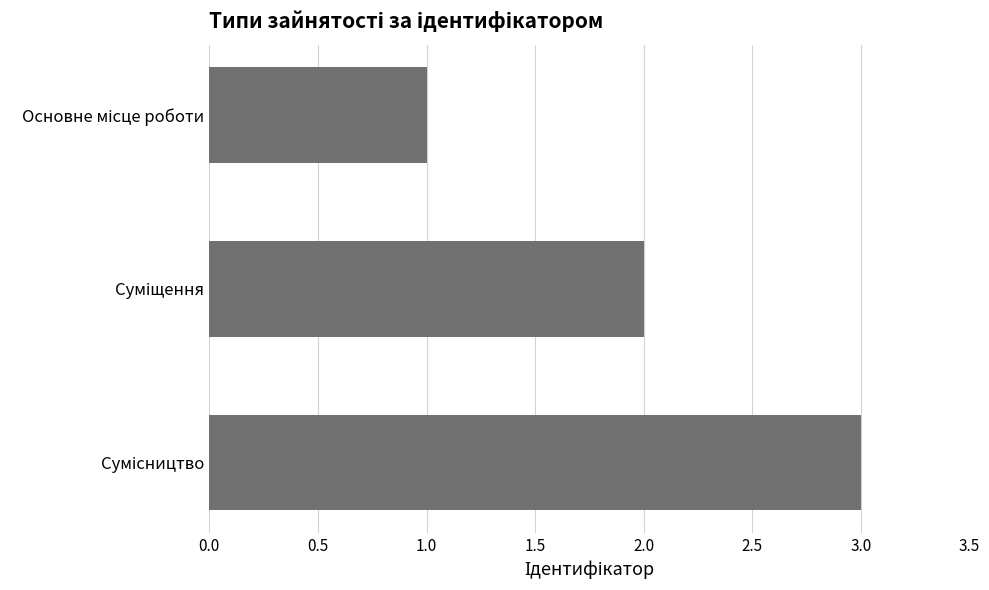

What is the greatest value displayed?

3